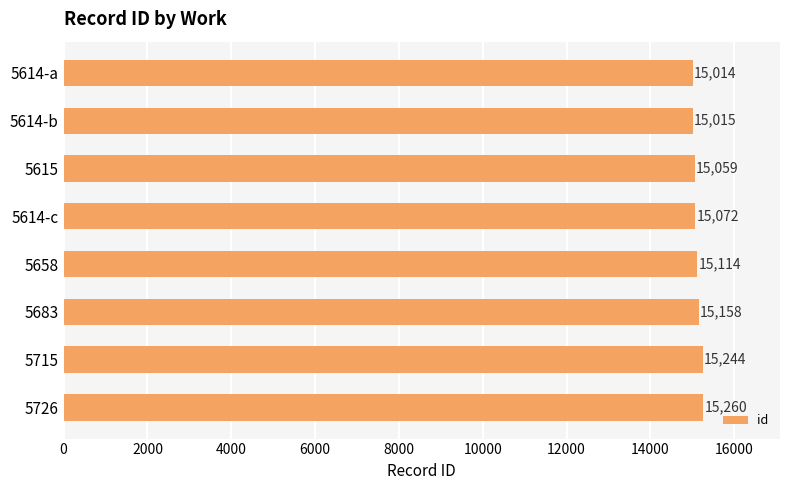

What is the greatest value displayed?

15260